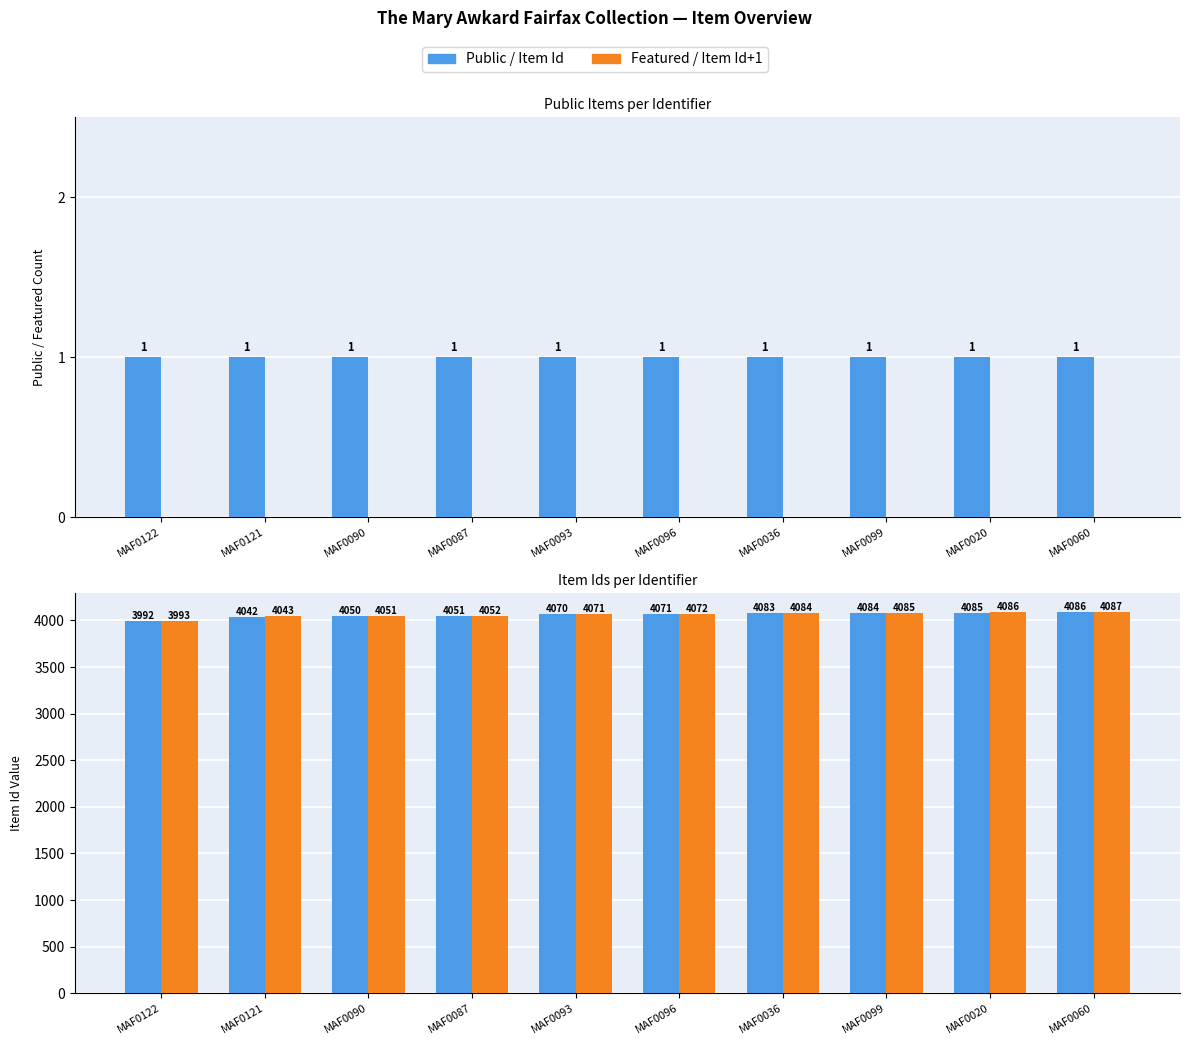

List the series in order of their peak value, highest first.

Item Id + 1, Item Id, Public, Featured